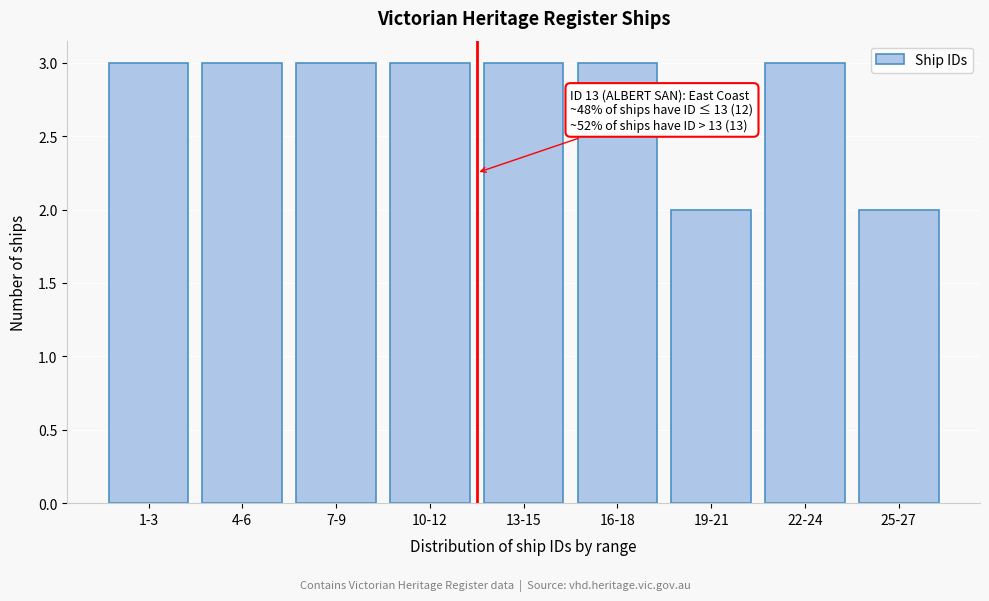

Reading left to right, list all the values displayed in this chart.

3	3	3	3	3	3	2	3	2